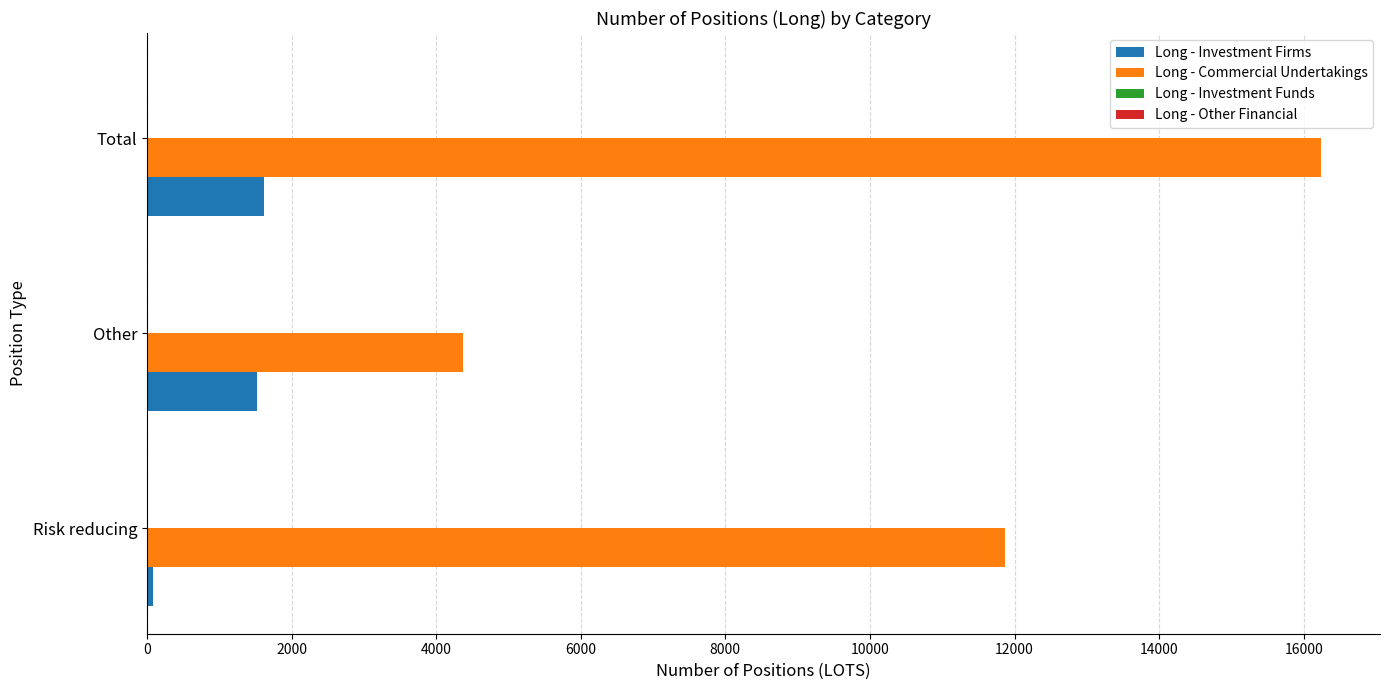

How many data points in Long - Commercial Undertakings are less than 11870?

1